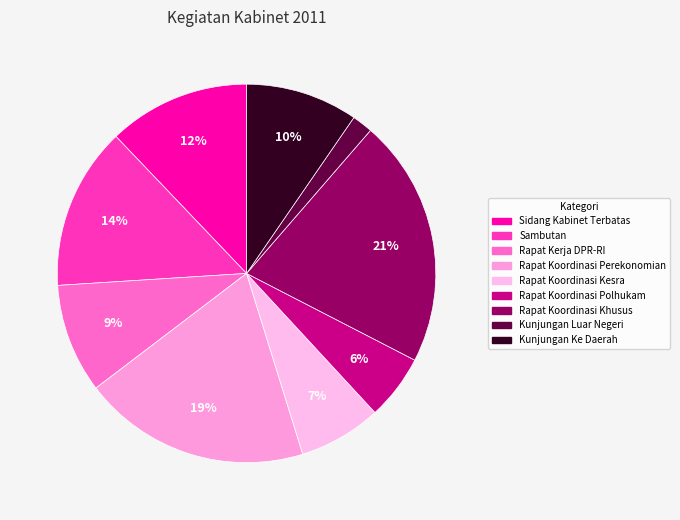

Rank the categories by value from highest to lowest.

Rapat Koordinasi Khusus, Rapat Koordinasi Perekonomian, Sambutan, Sidang Kabinet Terbatas, Kunjungan Ke Daerah, Rapat Kerja DPR-RI, Rapat Koordinasi Kesra, Rapat Koordinasi Polhukam, Kunjungan Luar Negeri